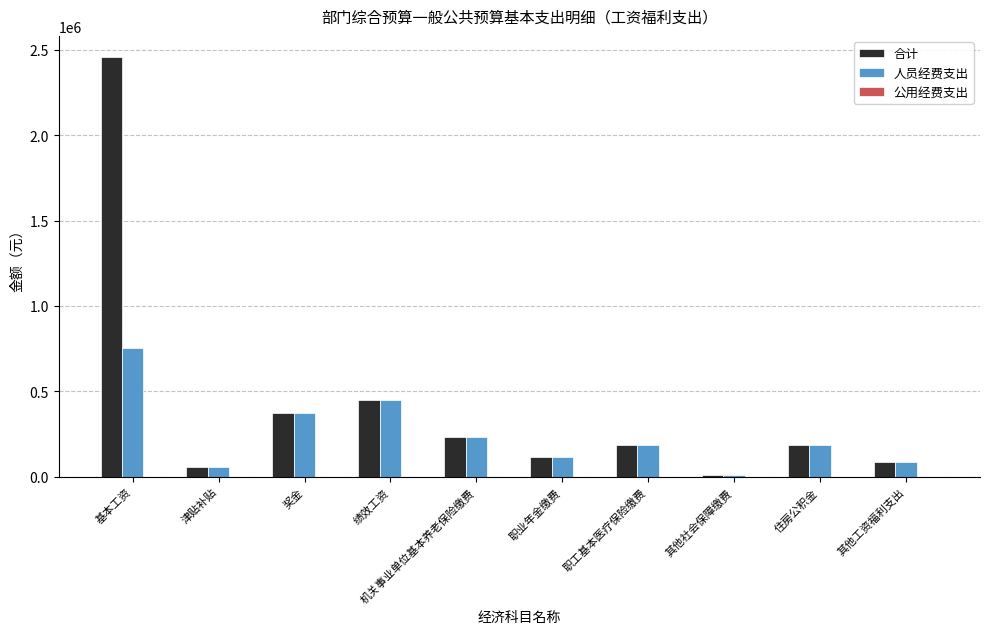

Which series has the largest total across all categories?

合计